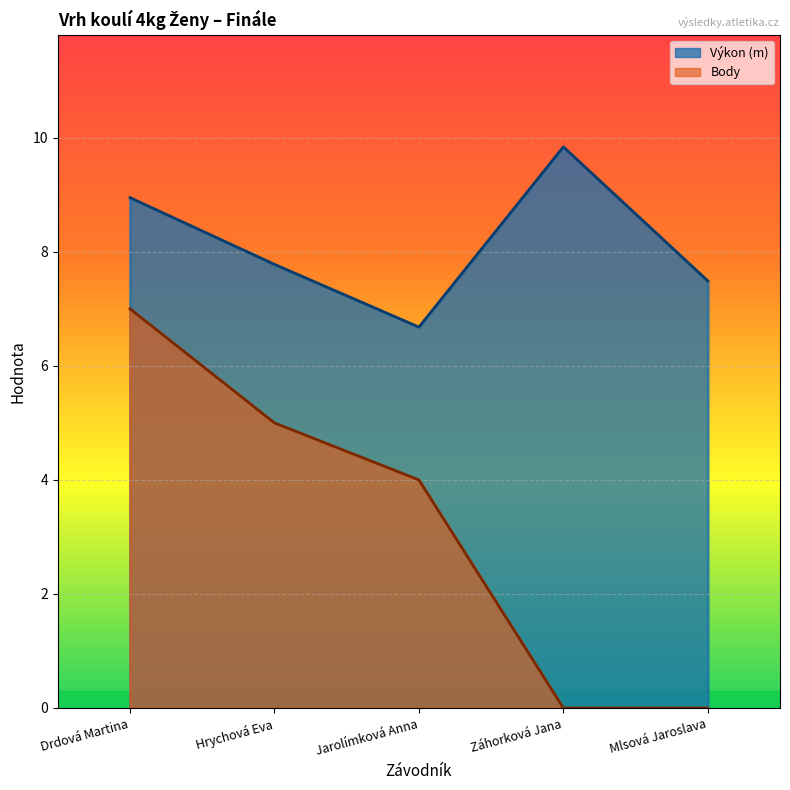

What is the difference between the maximum and minimum values in the Body series?

7.0